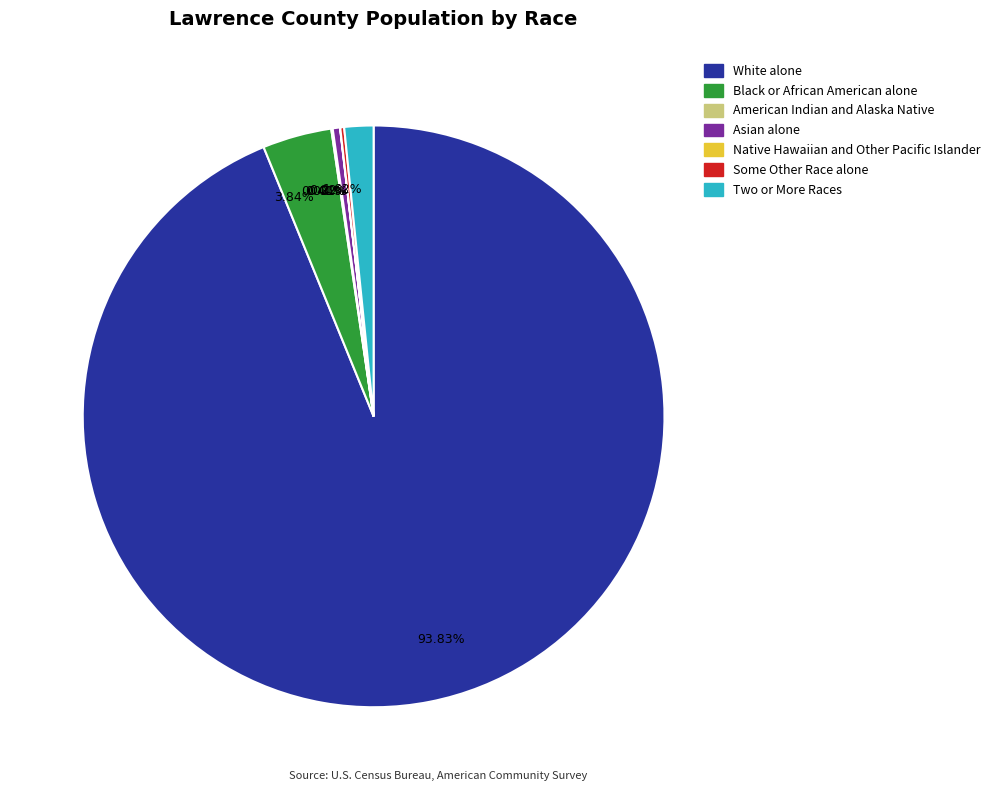

Is 93.83% the majority of the pie?

Yes